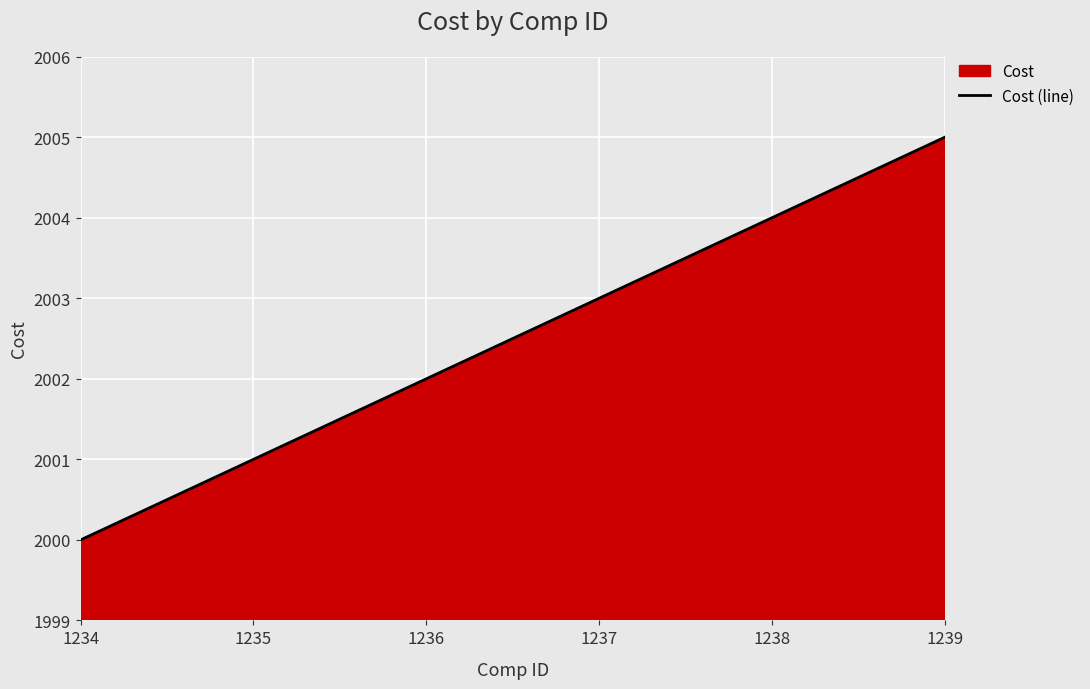

Rank the categories by value from highest to lowest.

1239, 1238, 1237, 1236, 1235, 1234